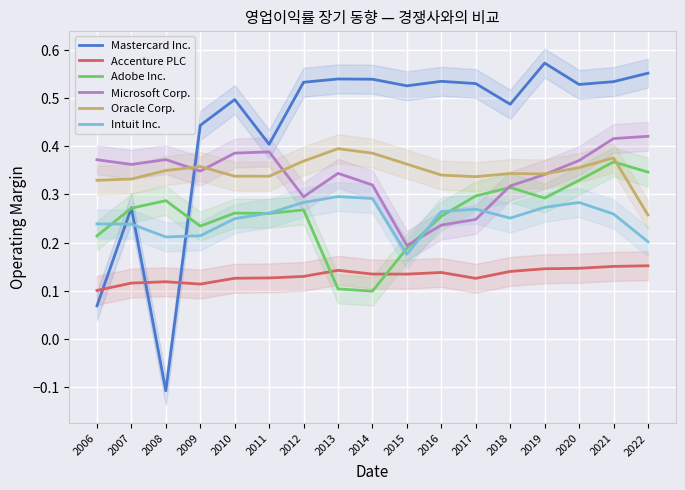

Between which two adjacent categories do Adobe Inc. and Accenture PLC first intersect?

2012 and 2013